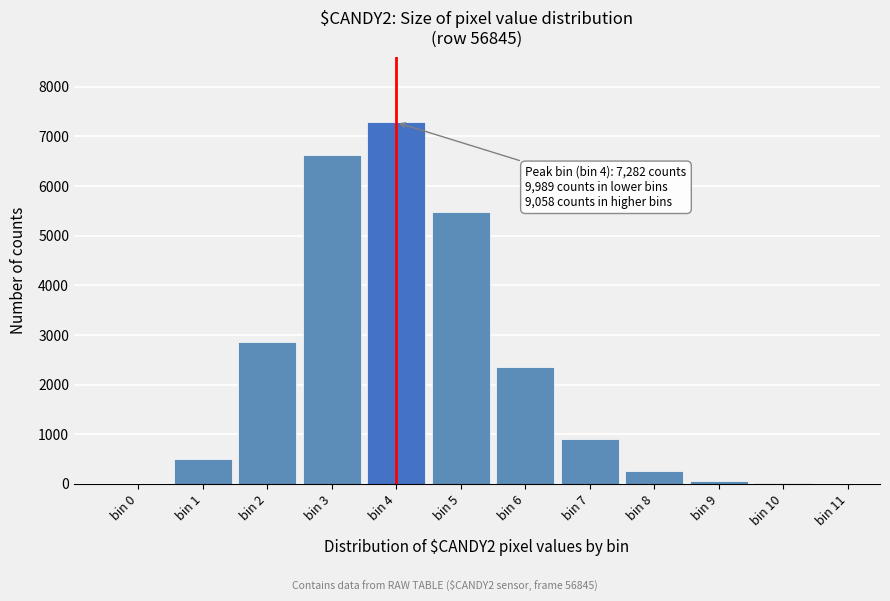

At which label is the value closest to 3641?

bin 2